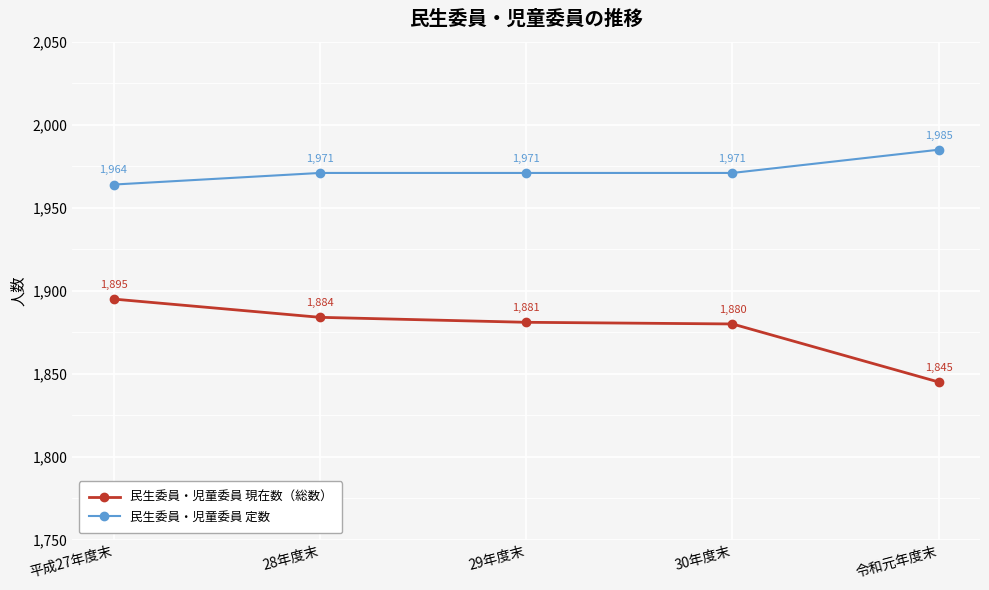

True or false: 民生委員・児童委員 定数 and 民生委員・児童委員 現在数（総数） intersect in this chart.

False